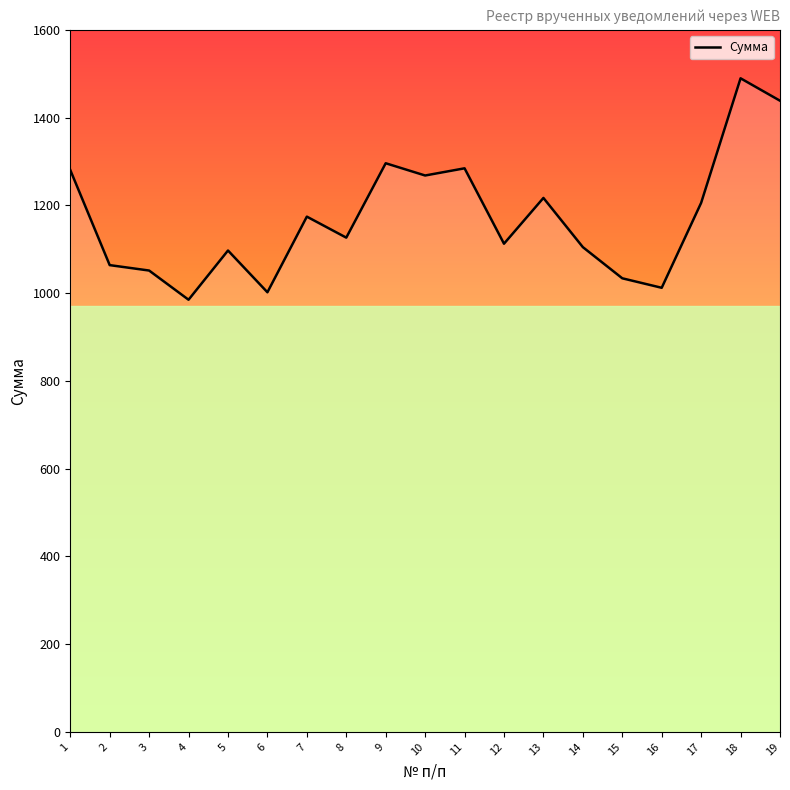

What is the average value?

1170.6